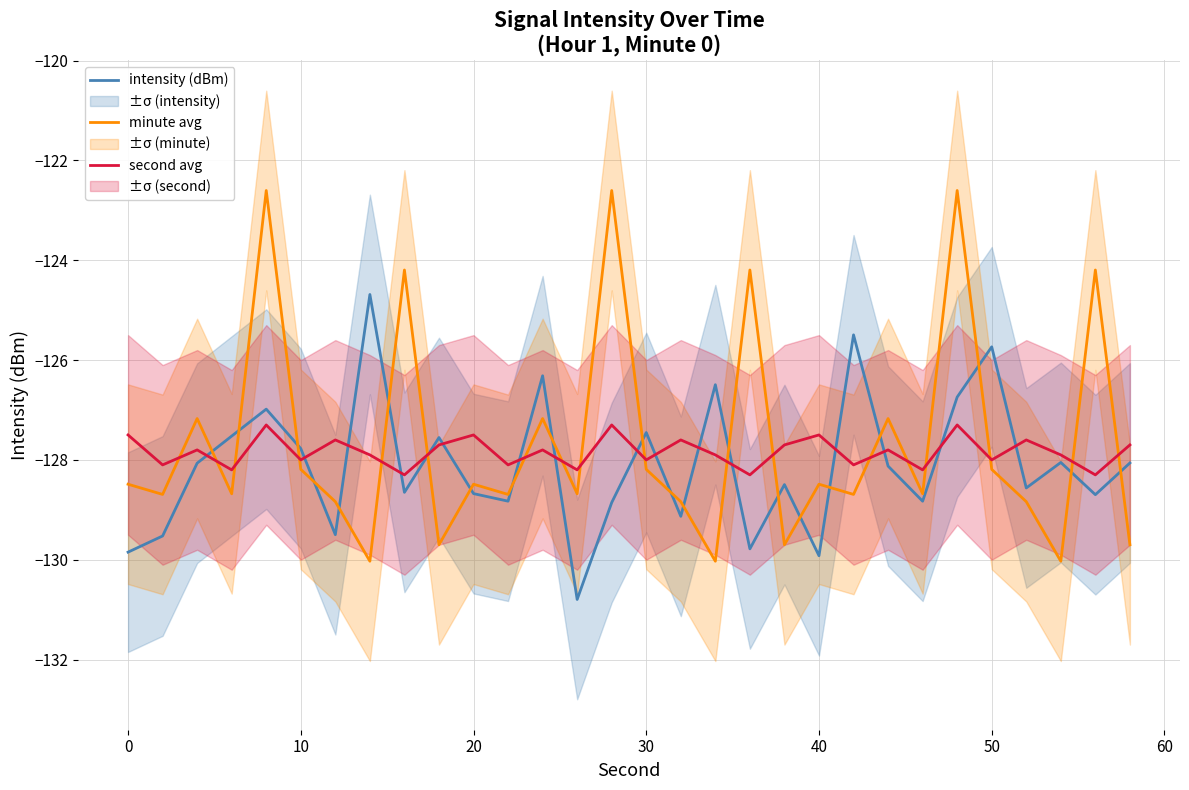

What is the minimum value for second avg?

-128.3